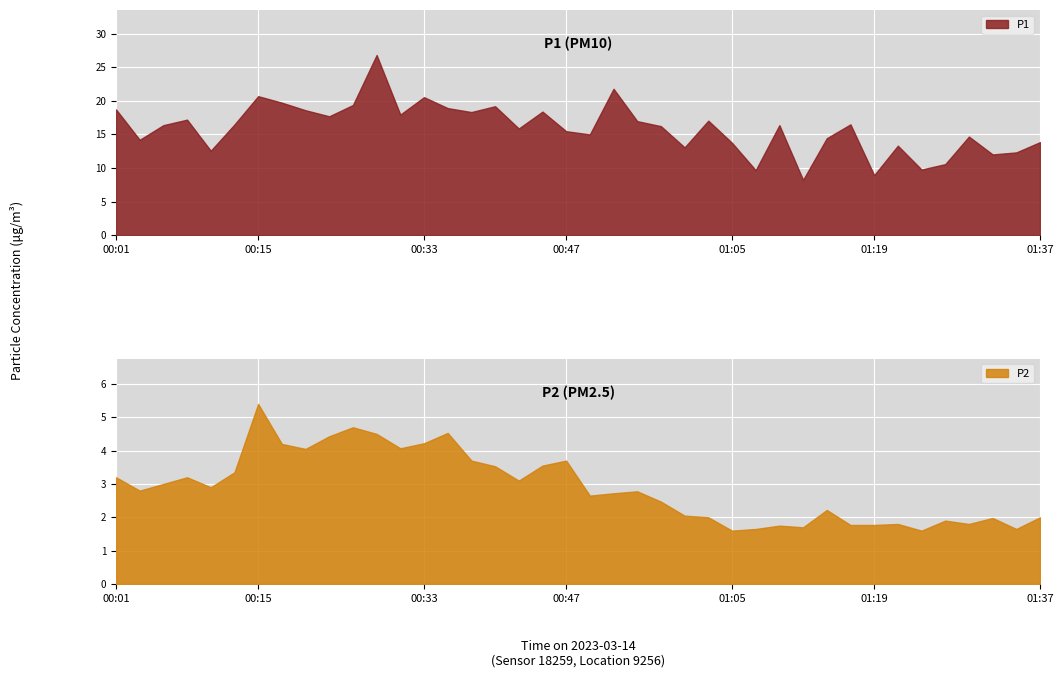

What is the label of the 22nd point from the left?

00:52